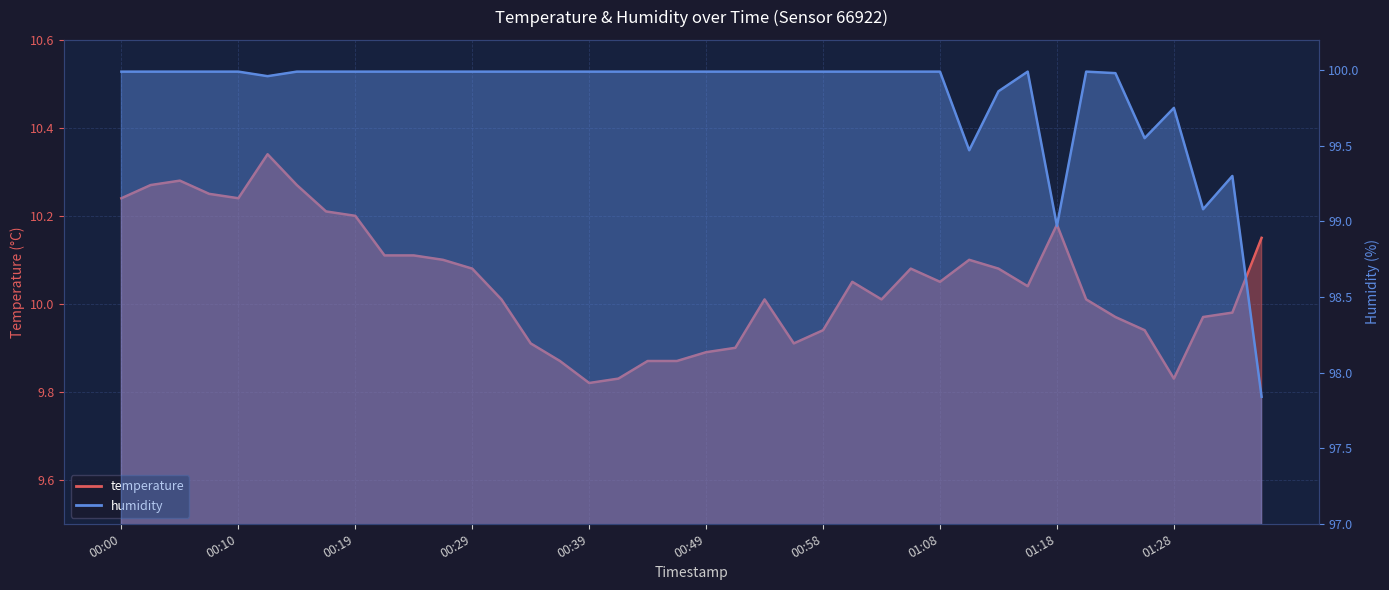

Reading left to right, what are all the values shown in this chart?

temperature: 00:00=10.2	00:02=10.3	00:05=10.3	00:07=10.2	00:10=10.2	00:12=10.3	00:15=10.3	00:17=10.2	00:19=10.2	00:22=10.1	00:24=10.1	00:27=10.1	00:29=10.1	00:32=10.0	00:34=9.9	00:36=9.9	00:39=9.8	00:41=9.8	00:44=9.9	00:46=9.9	00:49=9.9	00:51=9.9	00:54=10.0	00:56=9.9	00:58=9.9	01:01=10.1	01:03=10.0	01:06=10.1	01:08=10.1	01:11=10.1	01:13=10.1	01:15=10.0	01:18=10.2	01:21=10.0	01:23=10.0	01:25=9.9	01:28=9.8	01:30=10.0	01:33=10.0	01:35=10.2
humidity: 00:00=100.0	00:02=100.0	00:05=100.0	00:07=100.0	00:10=100.0	00:12=100.0	00:15=100.0	00:17=100.0	00:19=100.0	00:22=100.0	00:24=100.0	00:27=100.0	00:29=100.0	00:32=100.0	00:34=100.0	00:36=100.0	00:39=100.0	00:41=100.0	00:44=100.0	00:46=100.0	00:49=100.0	00:51=100.0	00:54=100.0	00:56=100.0	00:58=100.0	01:01=100.0	01:03=100.0	01:06=100.0	01:08=100.0	01:11=99.5	01:13=99.9	01:15=100.0	01:18=99.0	01:21=100.0	01:23=100.0	01:25=99.5	01:28=99.8	01:30=99.1	01:33=99.3	01:35=97.8